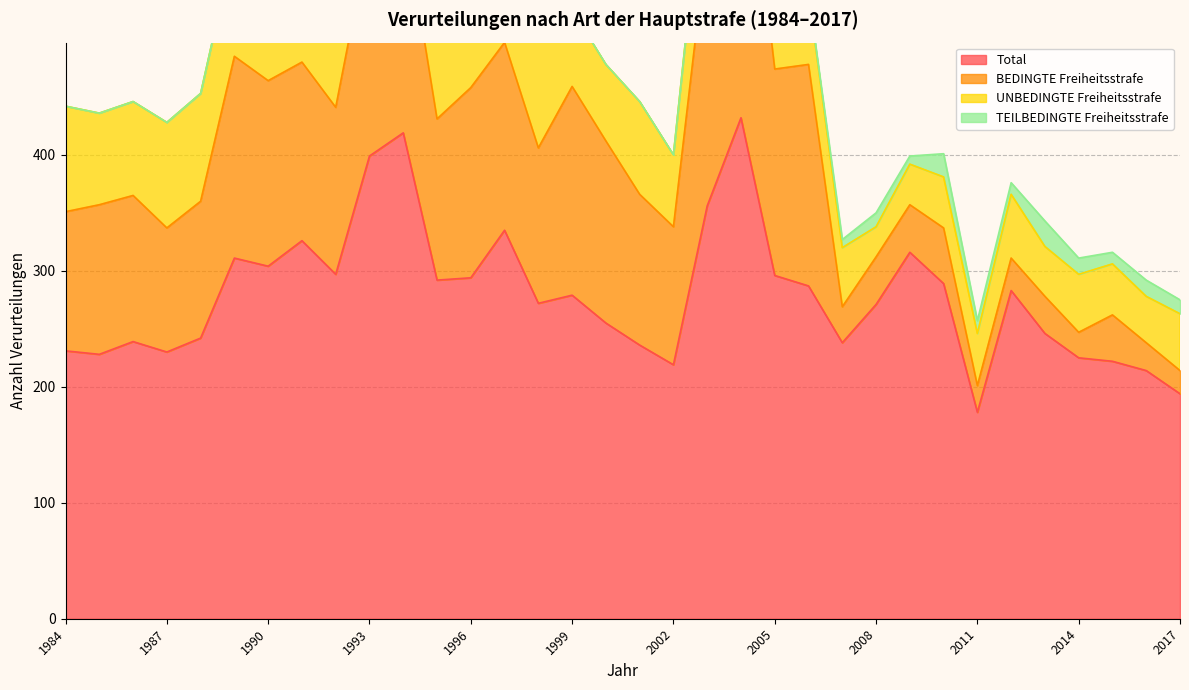

What is the average value of the TEILBEDINGTE Freiheitsstrafe series?

4